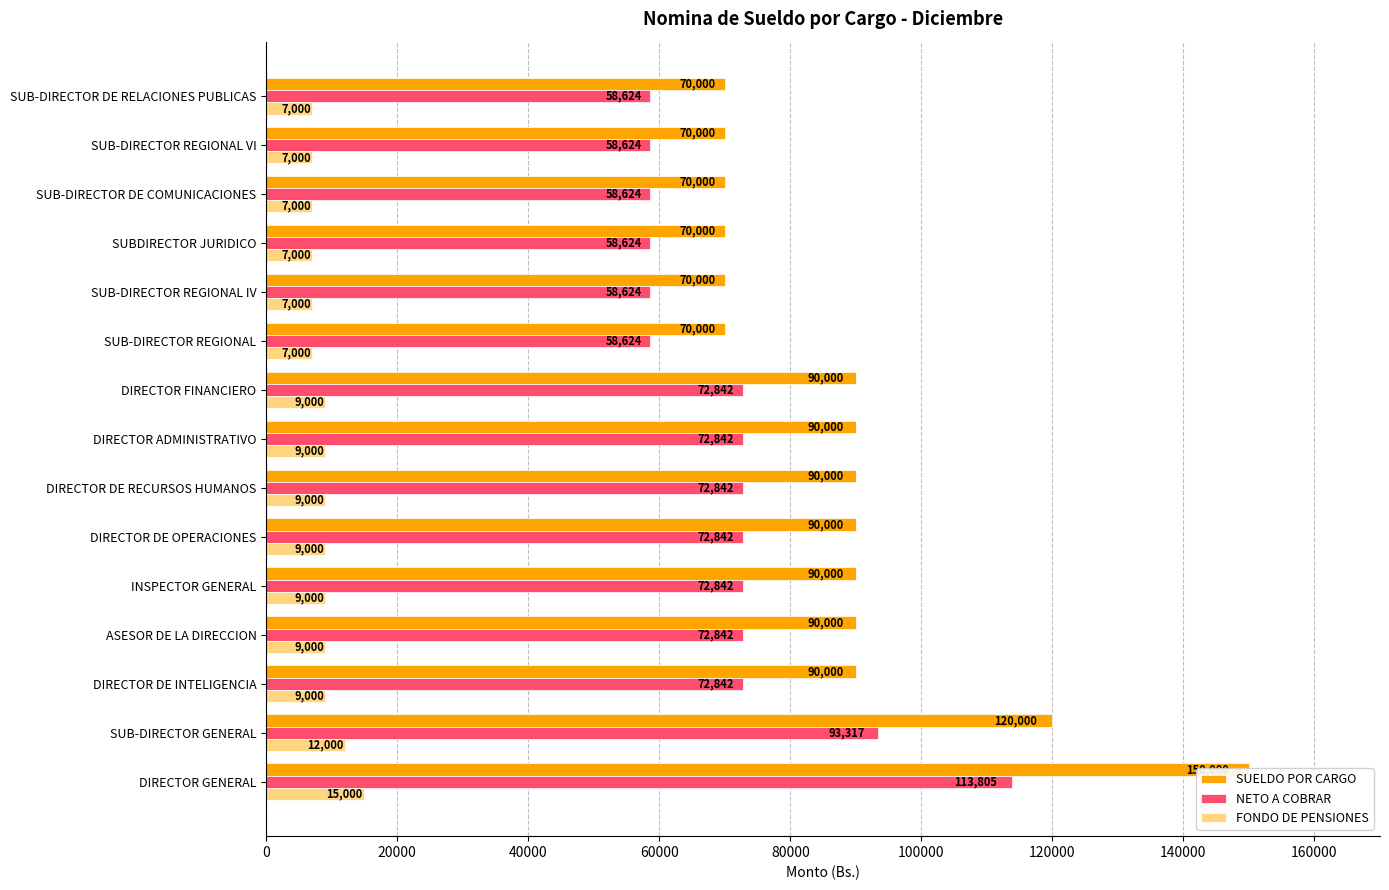

What is the spread (max minus min) of values at DIRECTOR DE RECURSOS HUMANOS?

81000.0